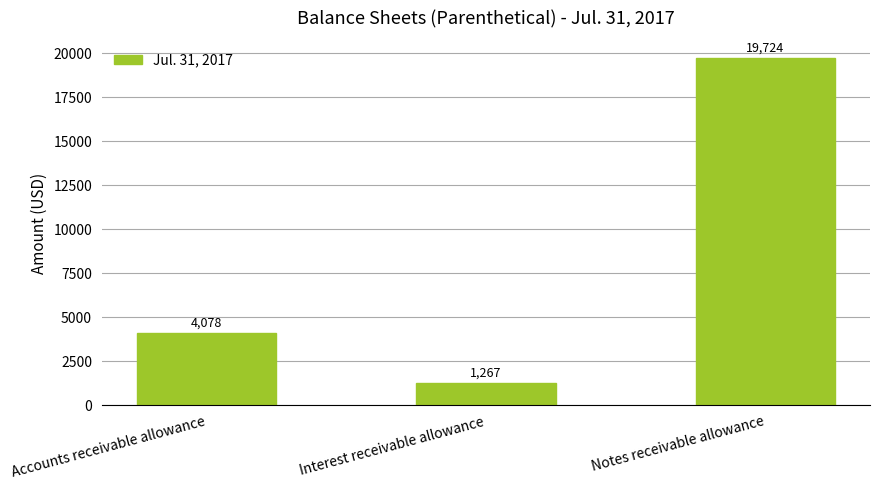

List the labels in order of value, smallest first.

Interest receivable allowance, Accounts receivable allowance, Notes receivable allowance